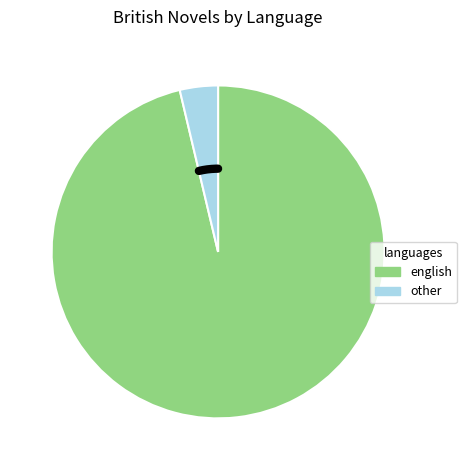

Combined, do english and other account for over 50%?

Yes